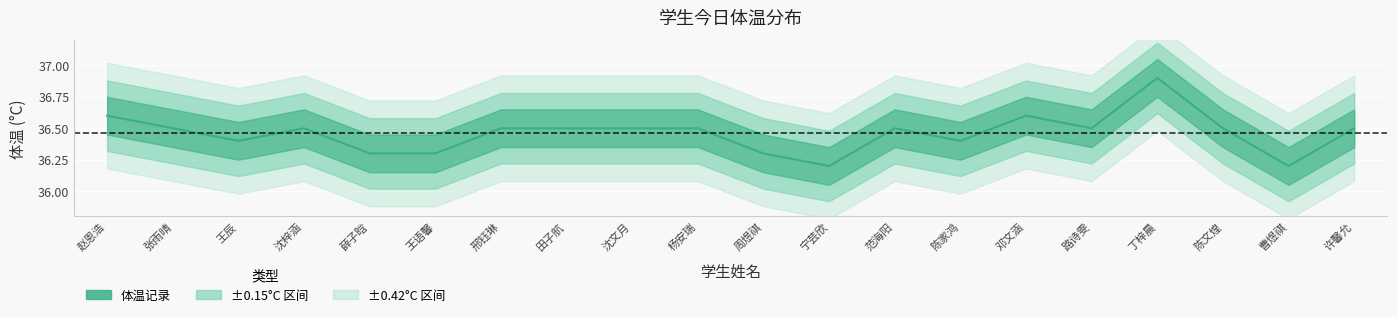

What is the sum of all values?

729.2